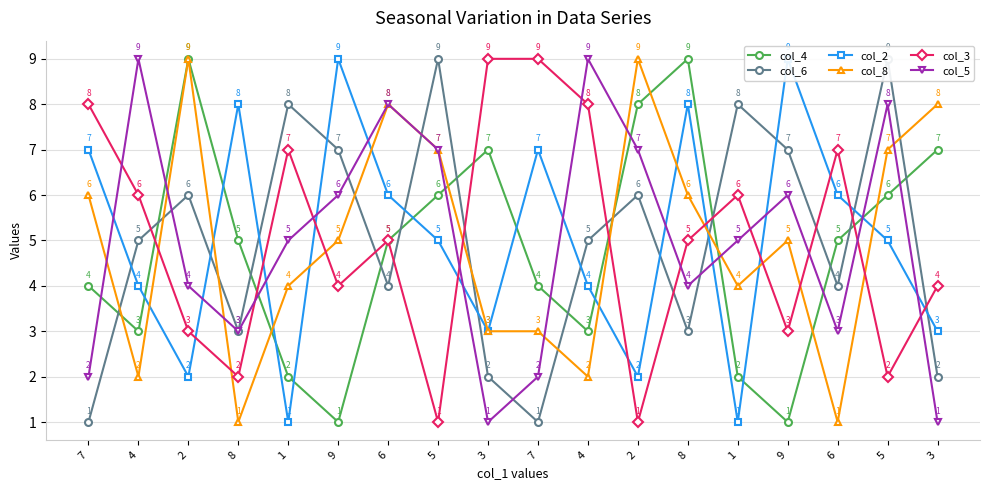

What is the sum of the col_2 values at 7 and 4?

11